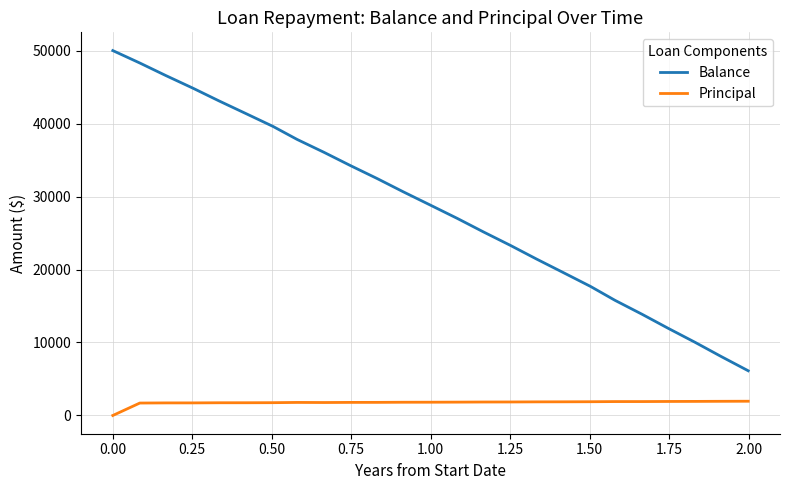

Rank the series by their maximum value, from highest to lowest.

Balance, Principal